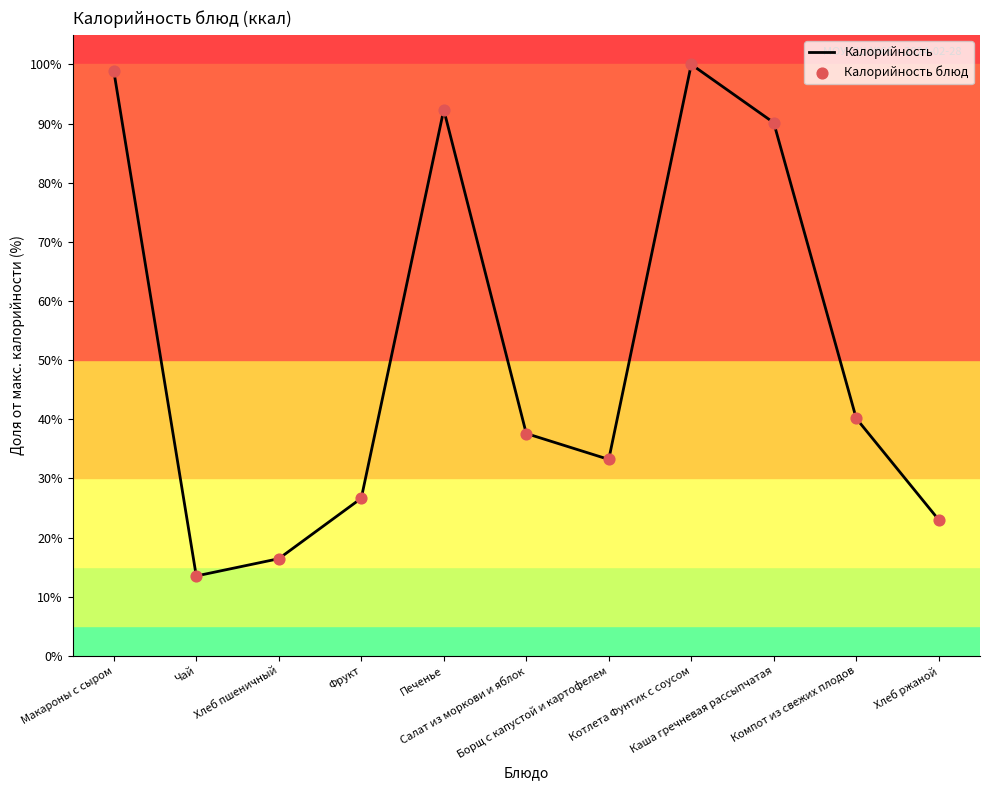

What is the difference between the maximum and minimum values?

86.5